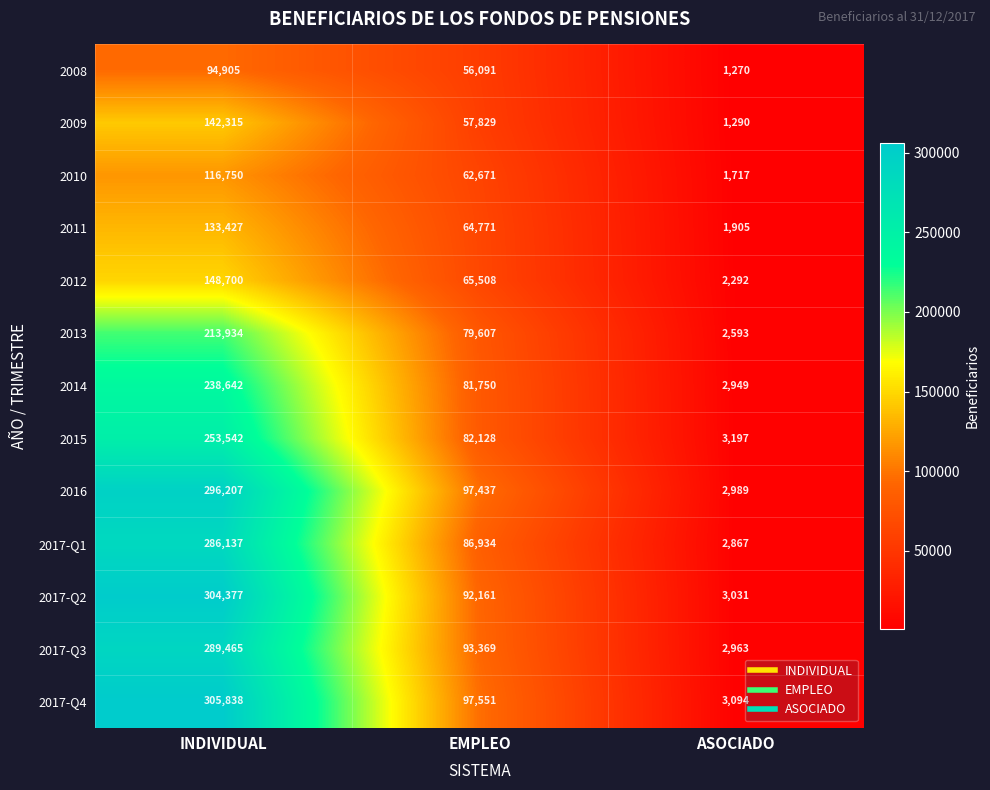

At which label does 2013 reach its peak?

INDIVIDUAL